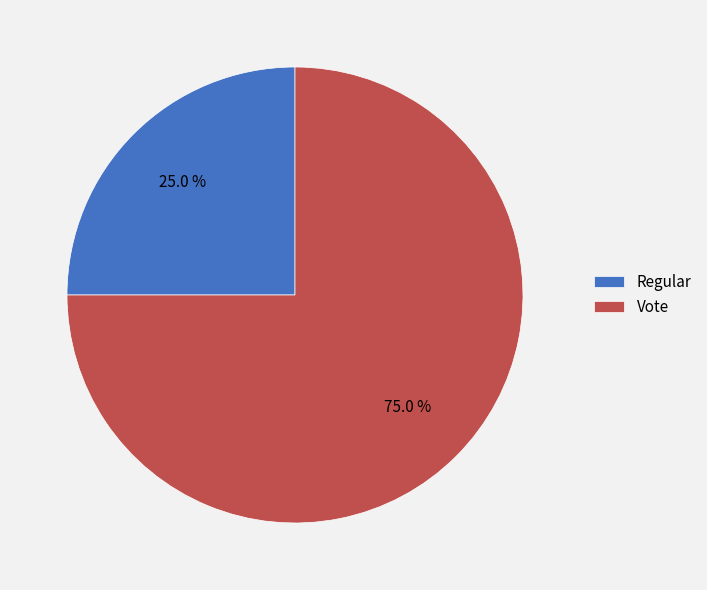

Rank the categories by value from lowest to highest.

Regular, Vote